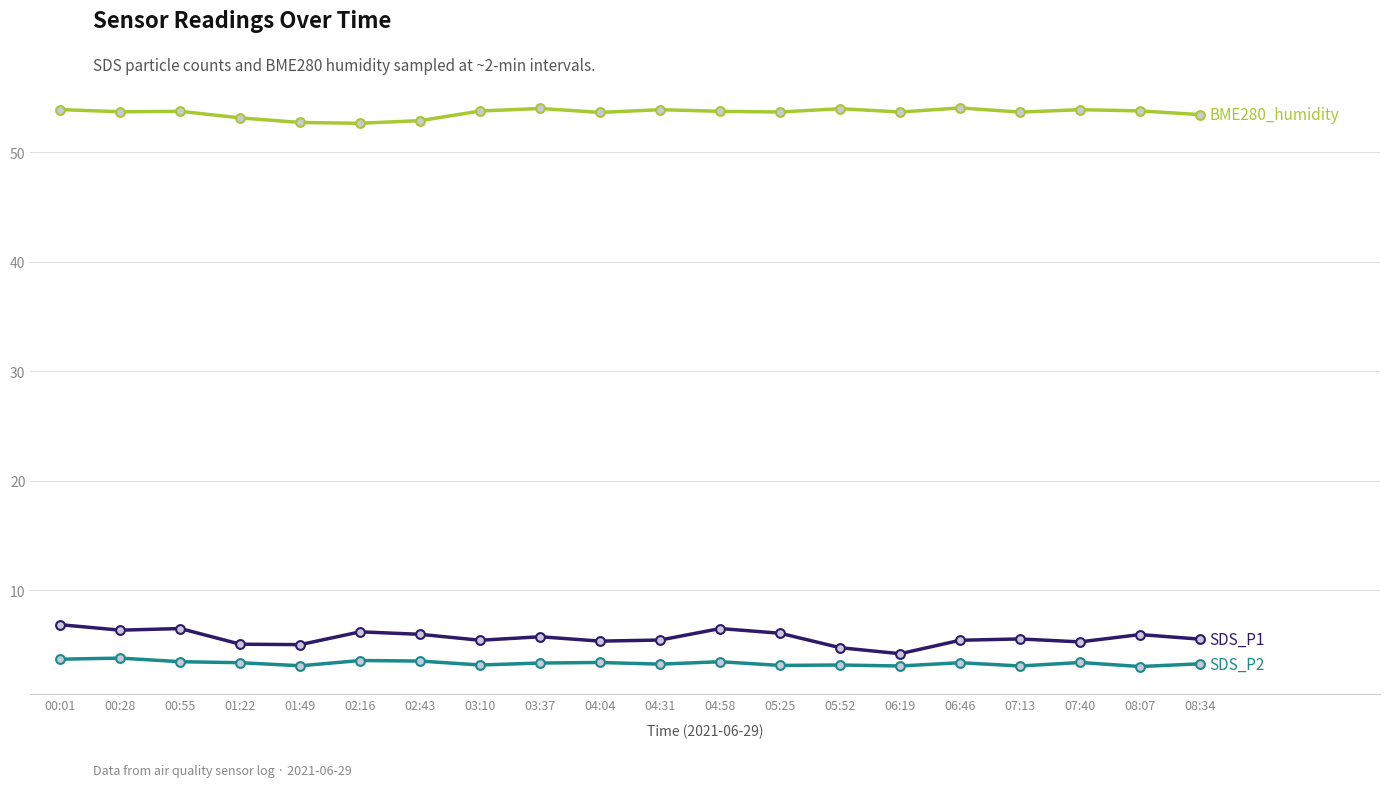

What is the total value across all series at 03:37?

63.1